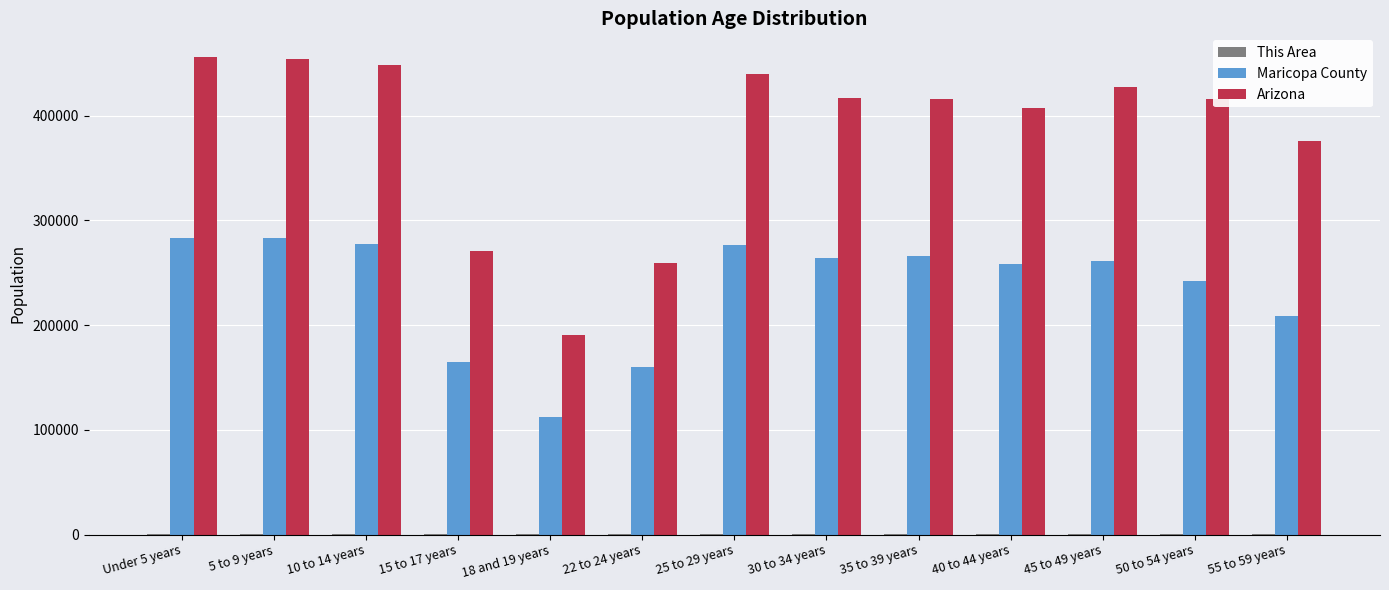

Which series has the largest total across all categories?

Arizona